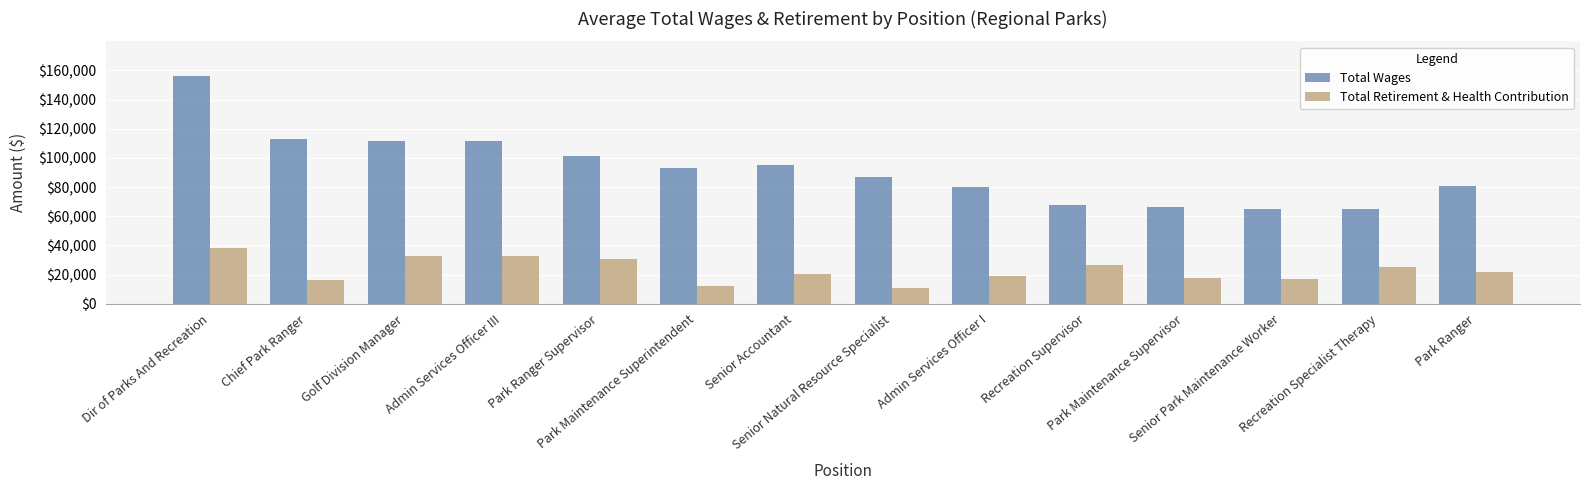

What is the value of the Total Retirement & Health Contribution bar at the 8th from the left?

10593.0